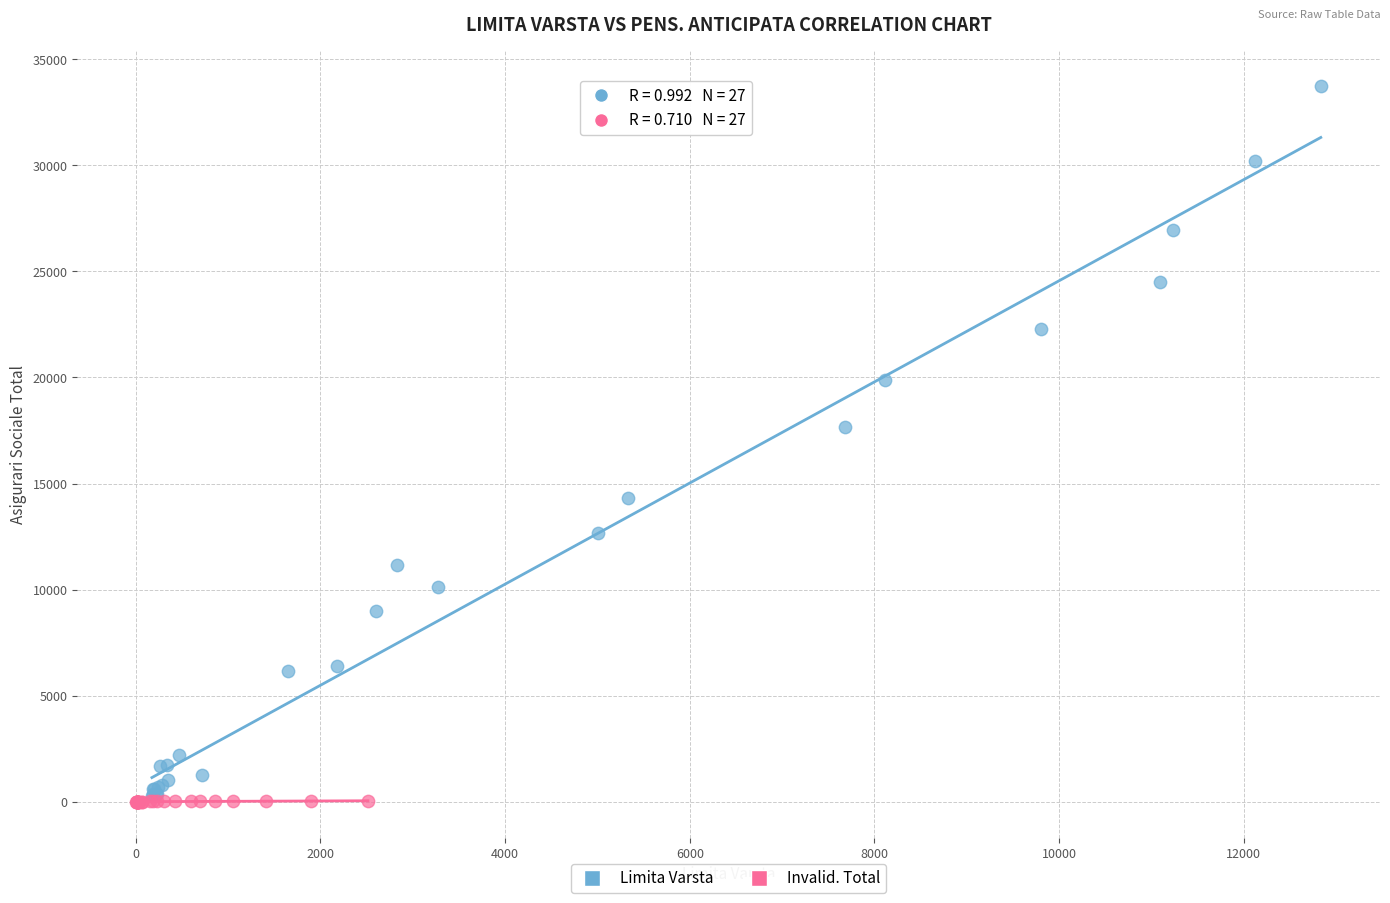

What are all the series names shown in the legend?

Limita Varsta, Invalid. Total